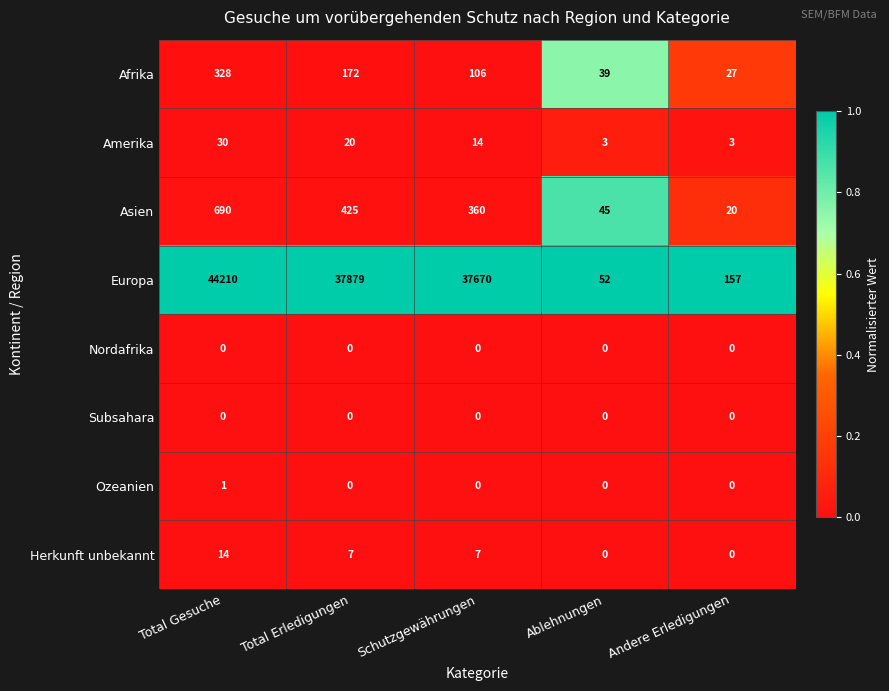

What is the spread (max minus min) of values at Schutzgewährungen?

37670